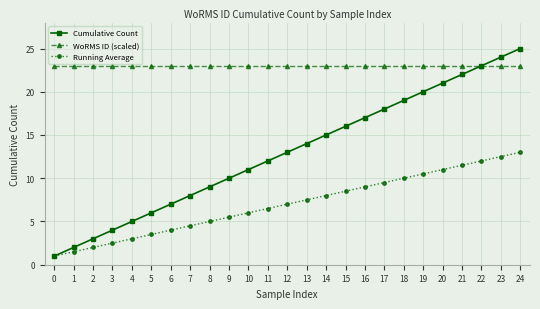

Does the chart display data point markers on the line(s)?

Yes